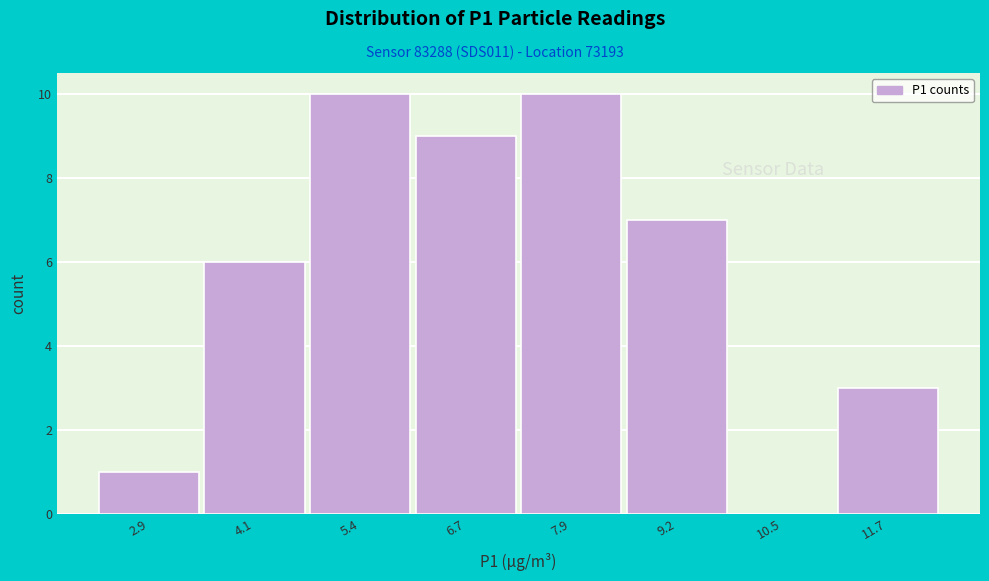

Reading left to right, list all the values displayed in this chart.

2.9=1	4.1=6	5.4=10	6.7=9	7.9=10	9.2=7	10.5=0	11.7=3